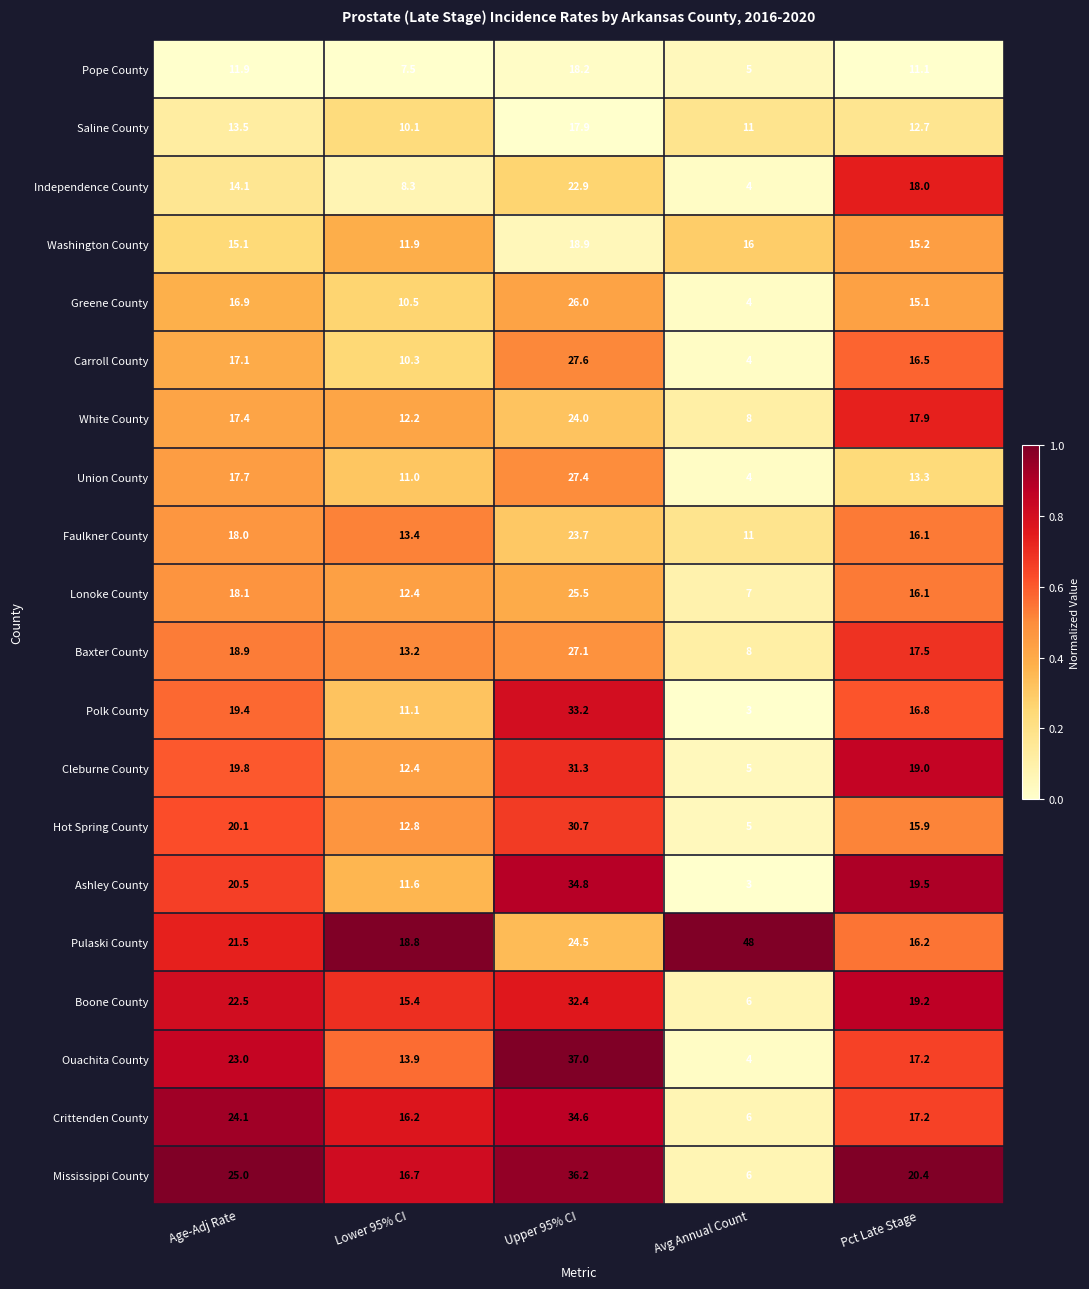

List the labels in order of Pope County value, largest first.

Upper 95% CI, Age-Adj Rate, Pct Late Stage, Lower 95% CI, Avg Annual Count